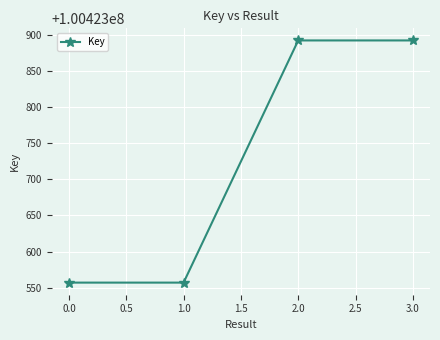

Between 2.0 and 1.0, which is larger?

2.0